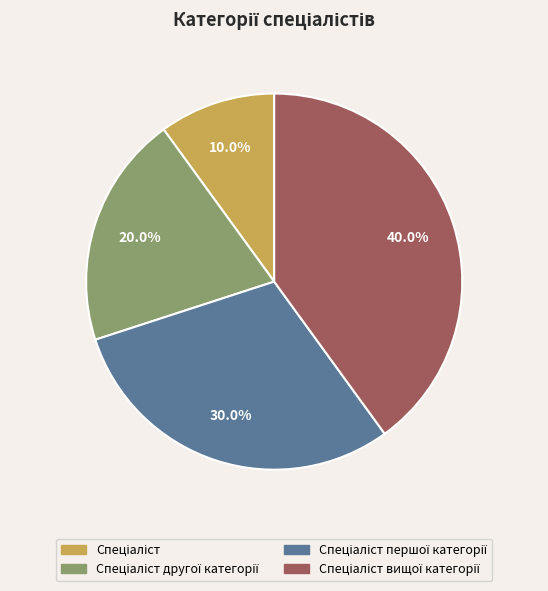

Is there a majority slice in this chart?

No